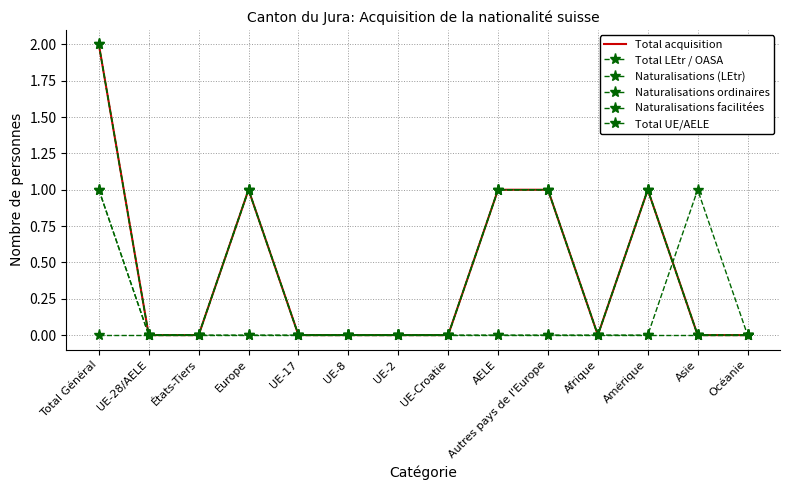

True or false: Naturalisations facilitées has a value of 1 at Europe.

False